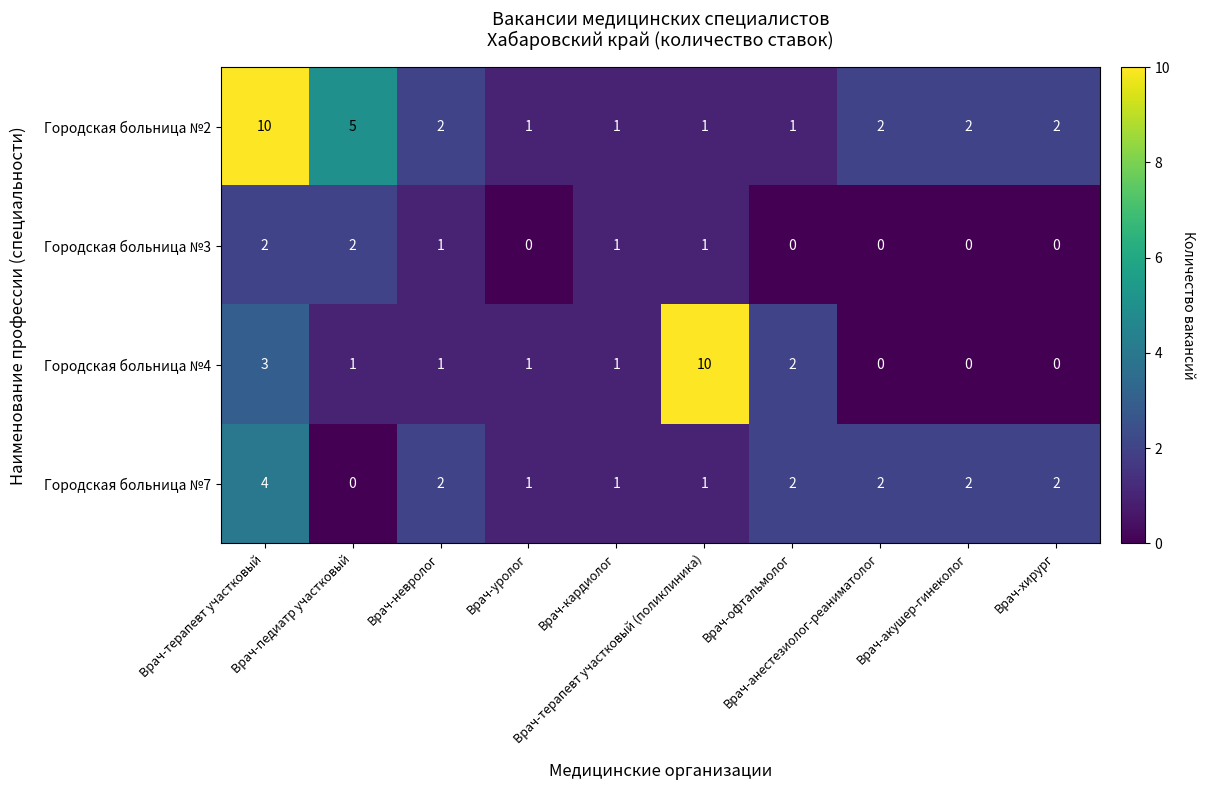

What is the greatest value displayed?

10